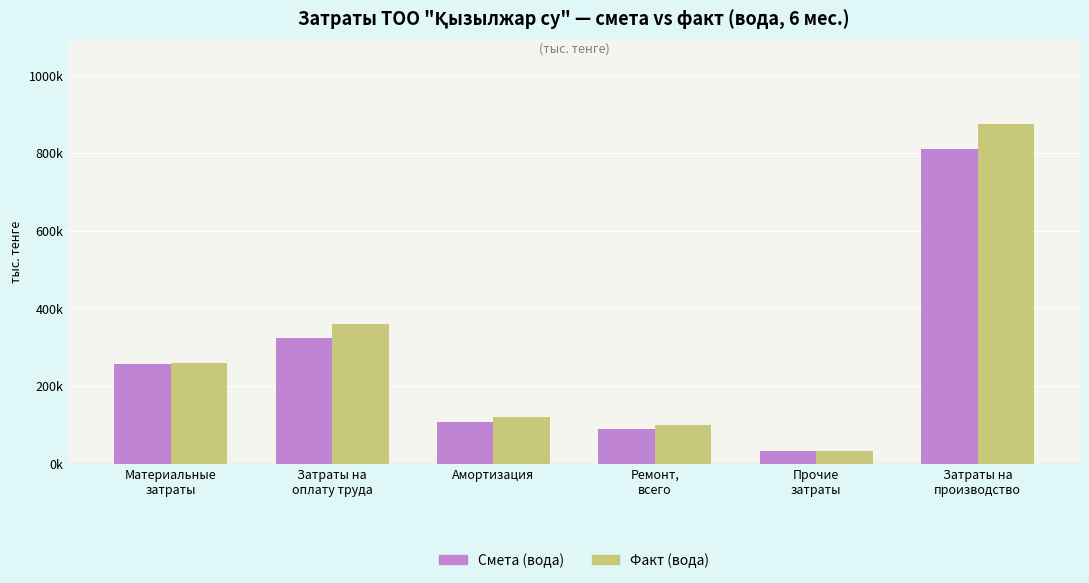

What is the approximate value of Факт (вода) at Затраты на
оплату труда?

359487.4